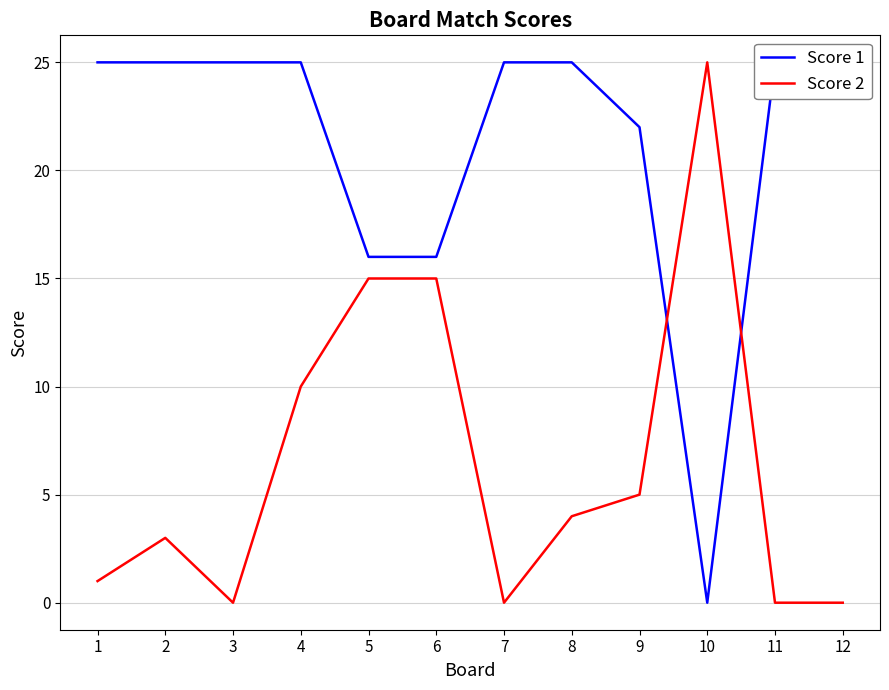

How many lines are shown in the chart?

2